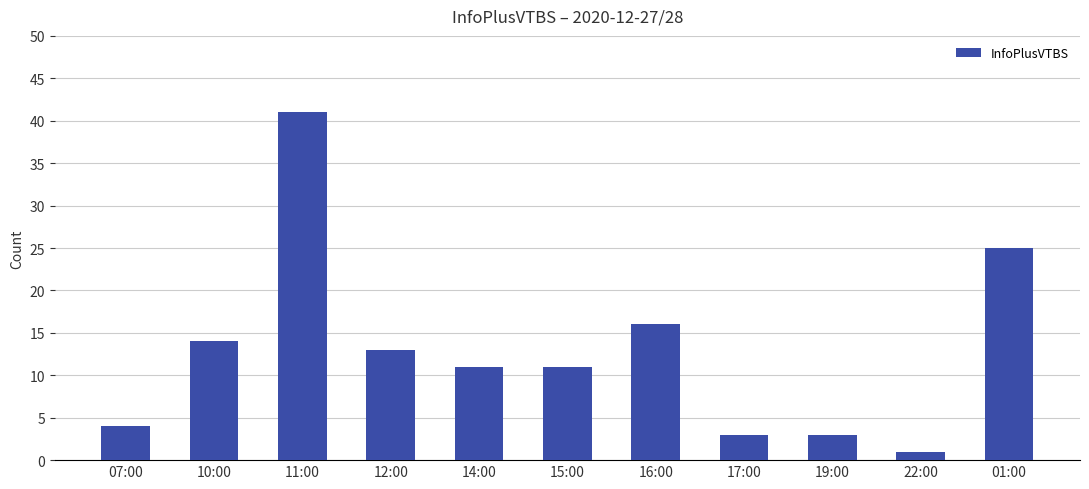

Where does the data first go above 11?

10:00